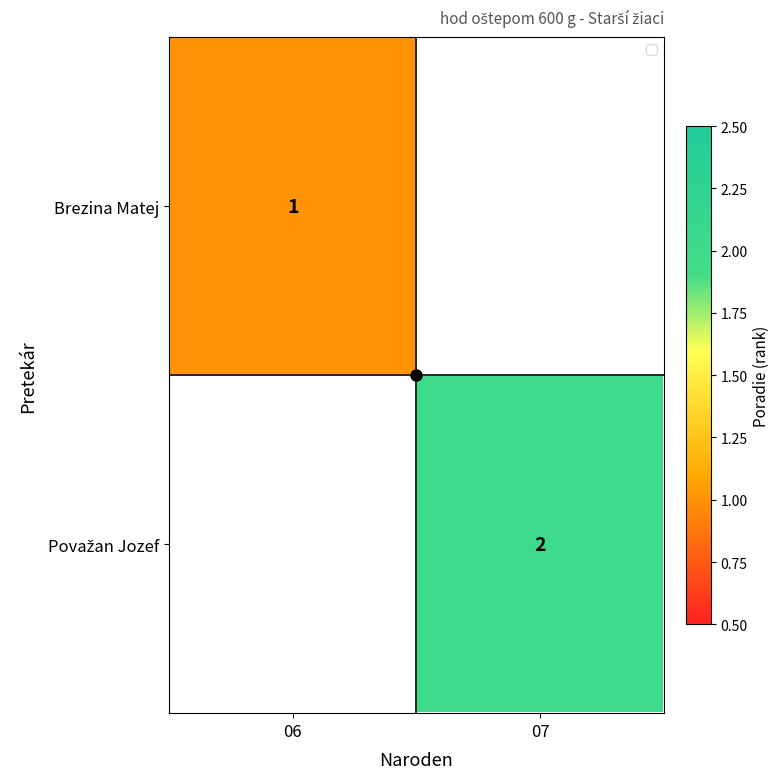

Rank the series at 07 from lowest to highest value.

Brezina Matej, Považan Jozef